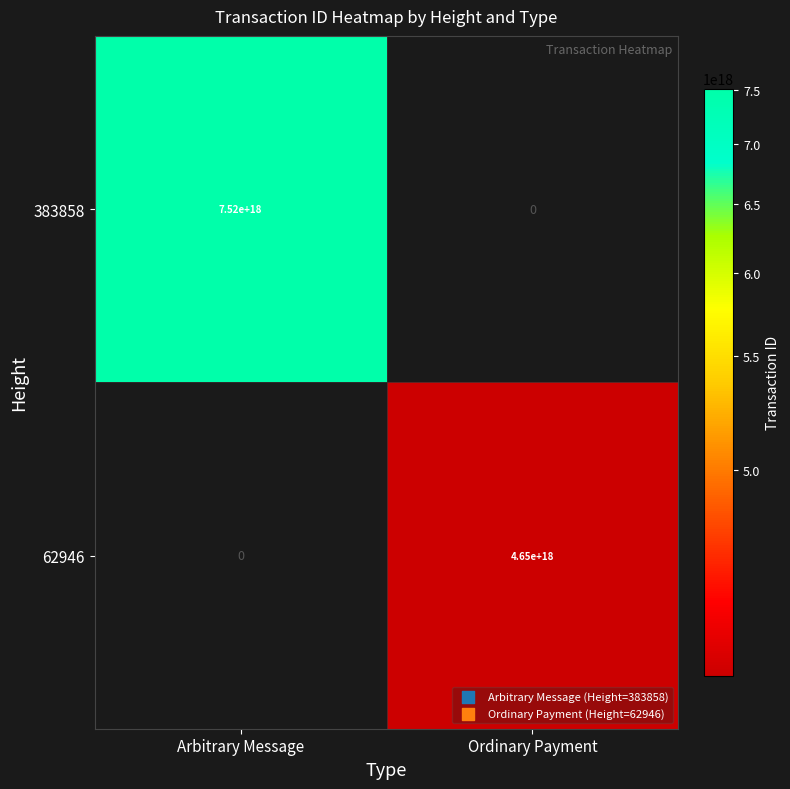

True or false: 383858 has a value of 7520000000000000000 at Arbitrary Message.

True